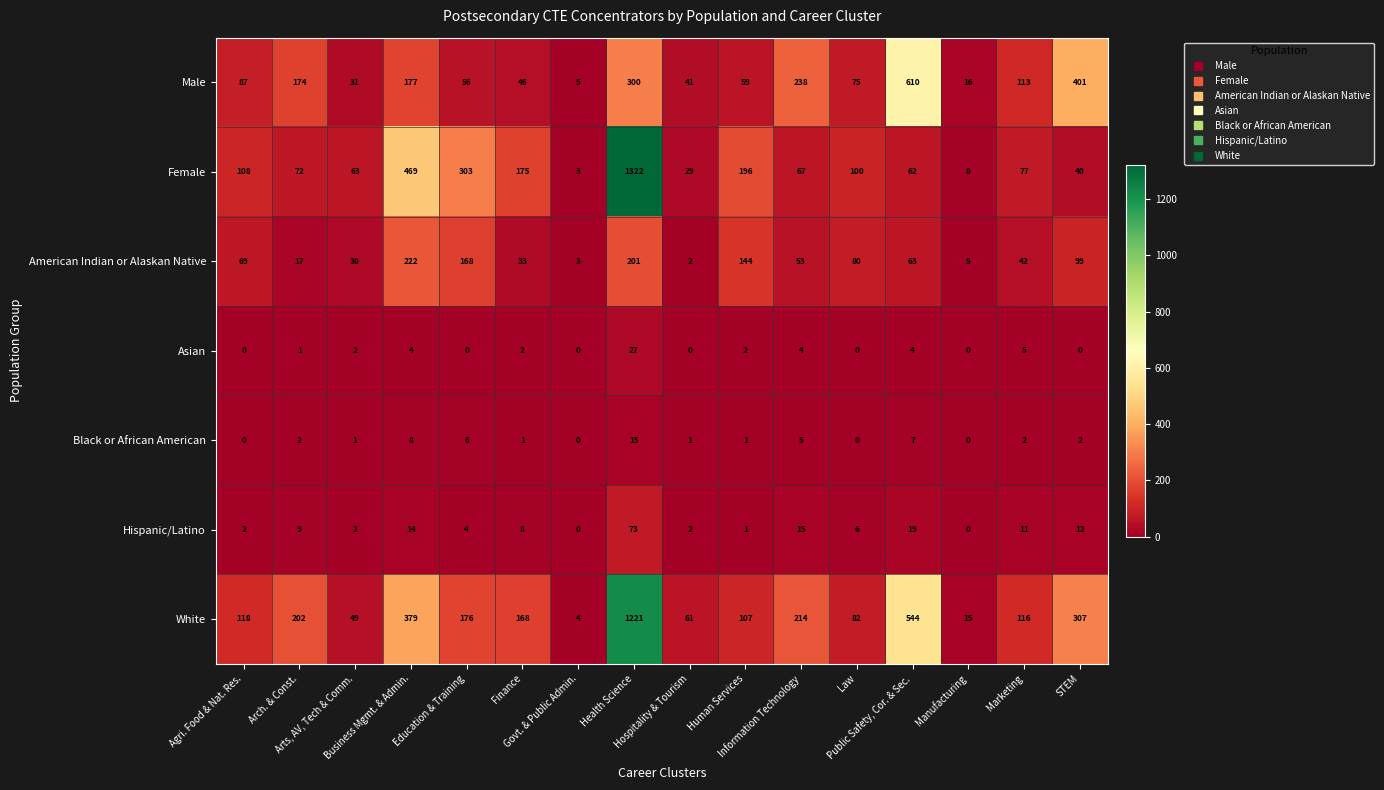

List the series in order of their peak value, lowest first.

Black or African American, Asian, Hispanic/Latino, American Indian or Alaskan Native, Male, White, Female